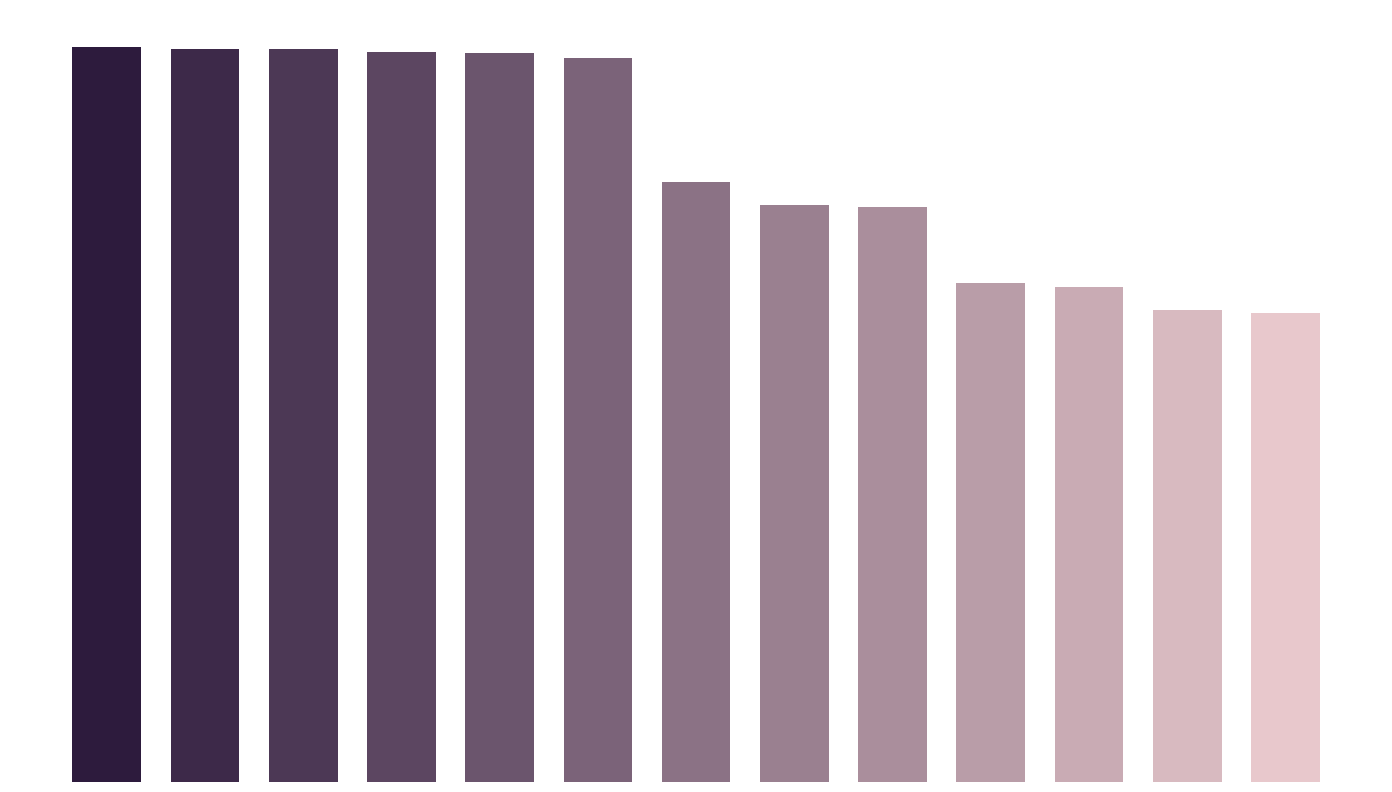

Reading left to right, transcribe all the data shown in this chart.

0=14.1	1=14.1	2=14.1	3=14.0	4=14.0	5=13.9	6=11.5	7=11.1	8=11.0	9=9.6	10=9.5	11=9.1	12=9.0